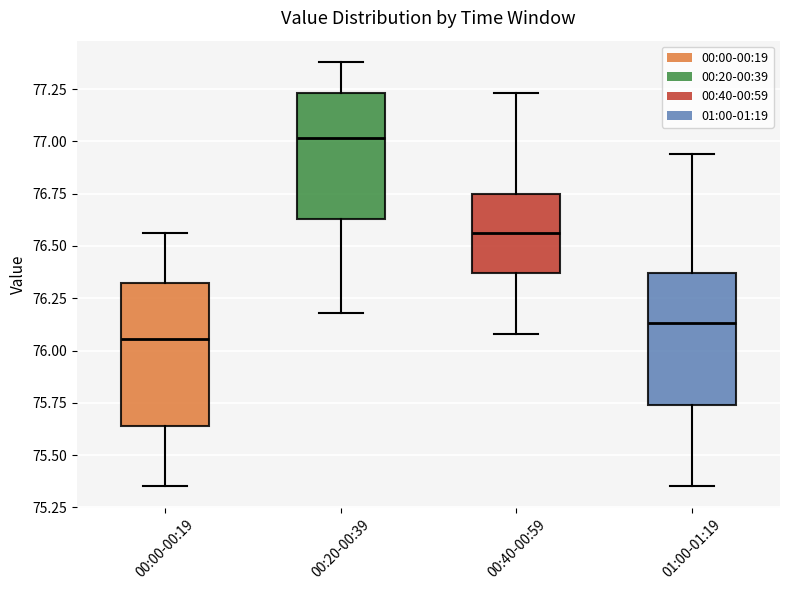

Which box's median line is the lowest?

00:00-00:19